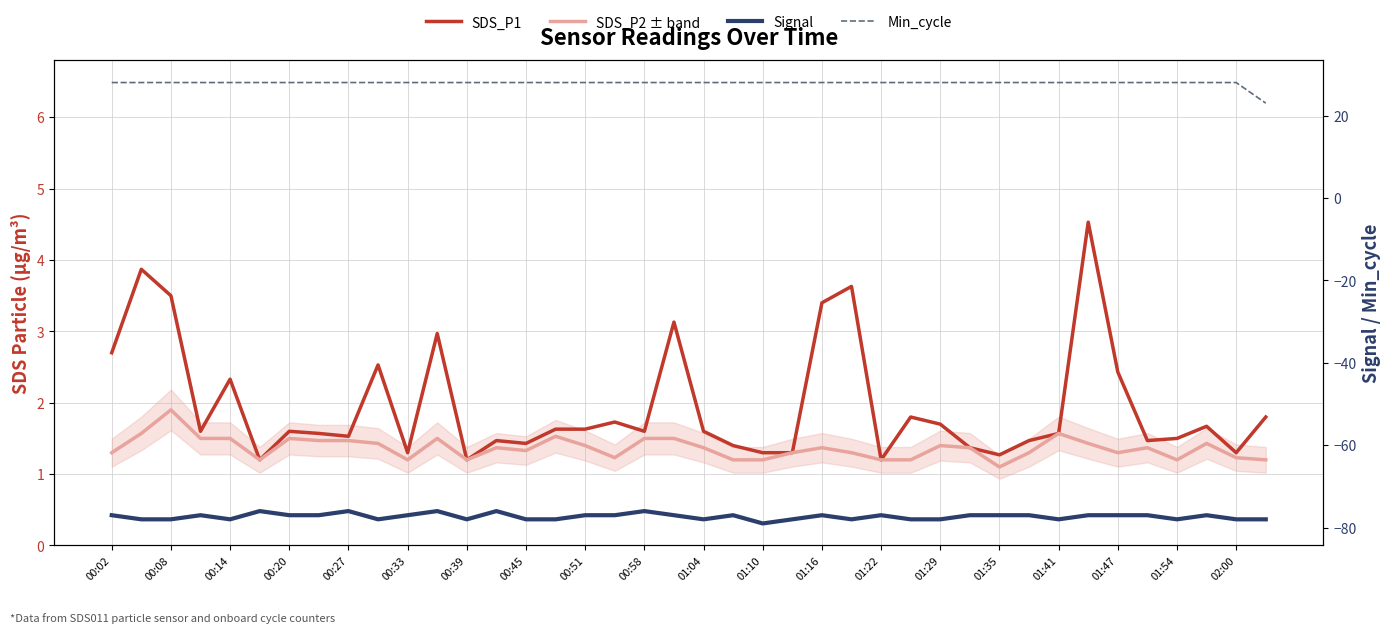

What are all the series names shown in the legend?

SDS_P1, SDS_P2, Signal, Min_cycle